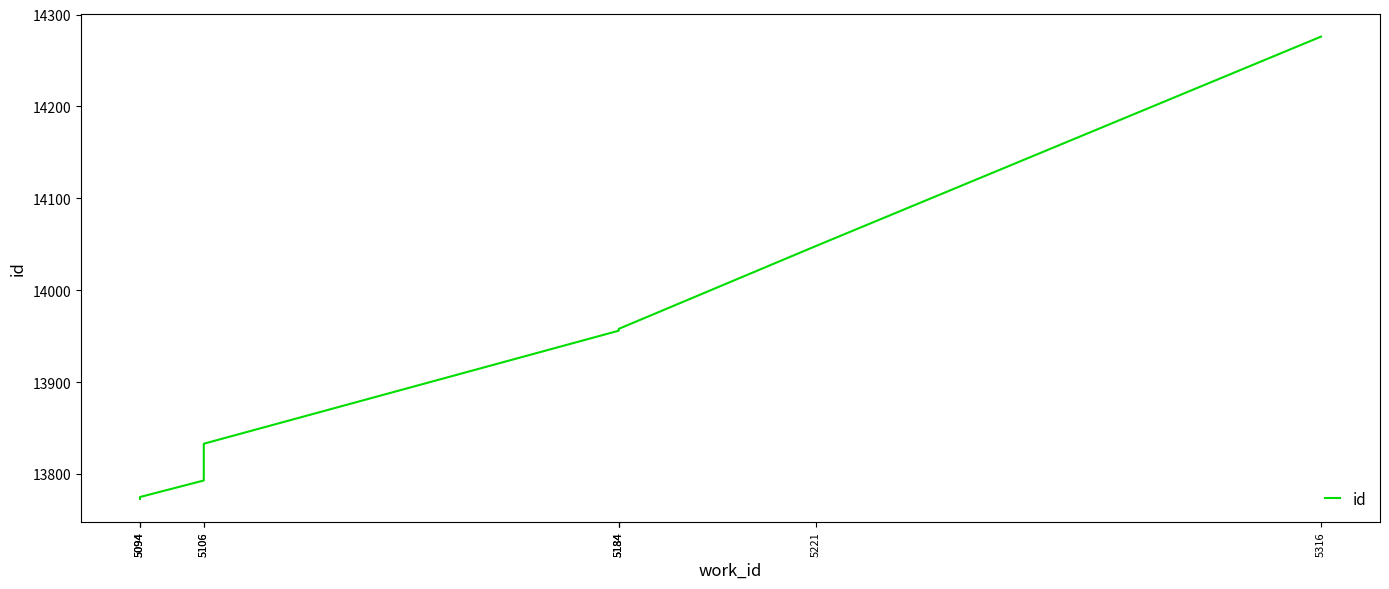

Between 5184 and 5184, which is larger?

5184